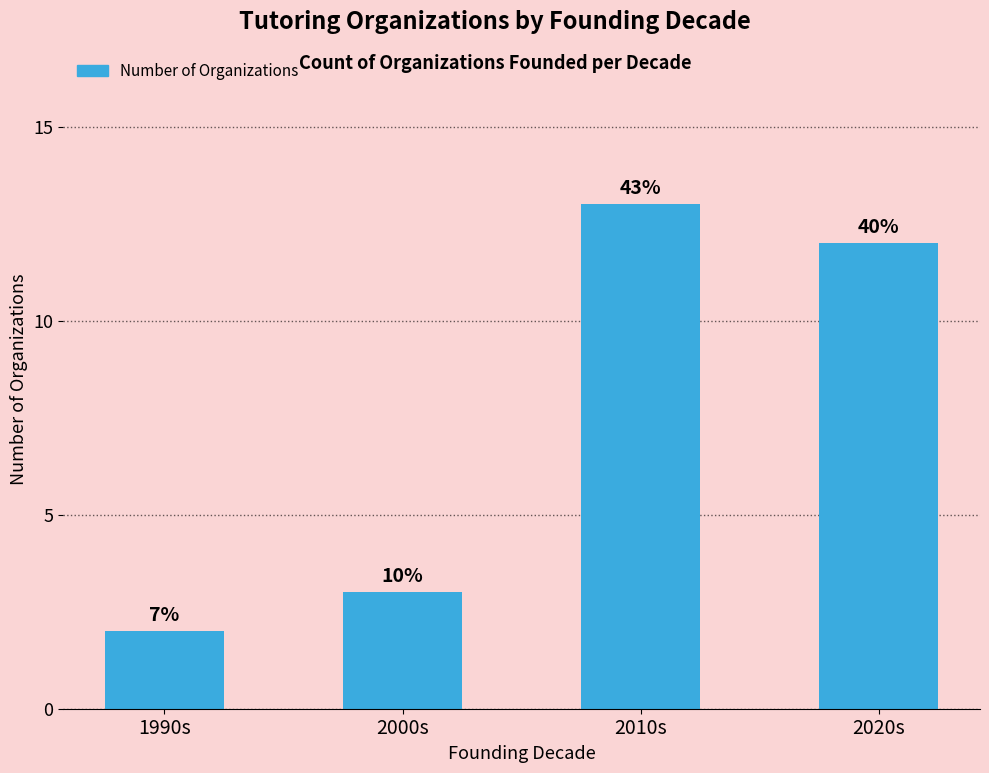

List the labels in order of value, largest first.

2010s, 2020s, 2000s, 1990s